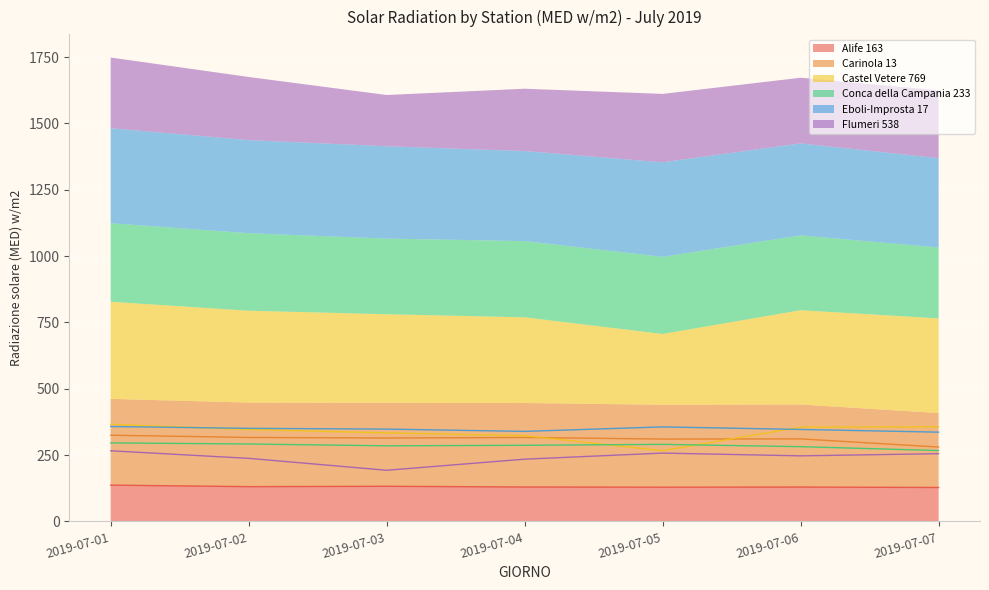

What is the value of the Carinola 13 point at the 3rd from the left?

314.6